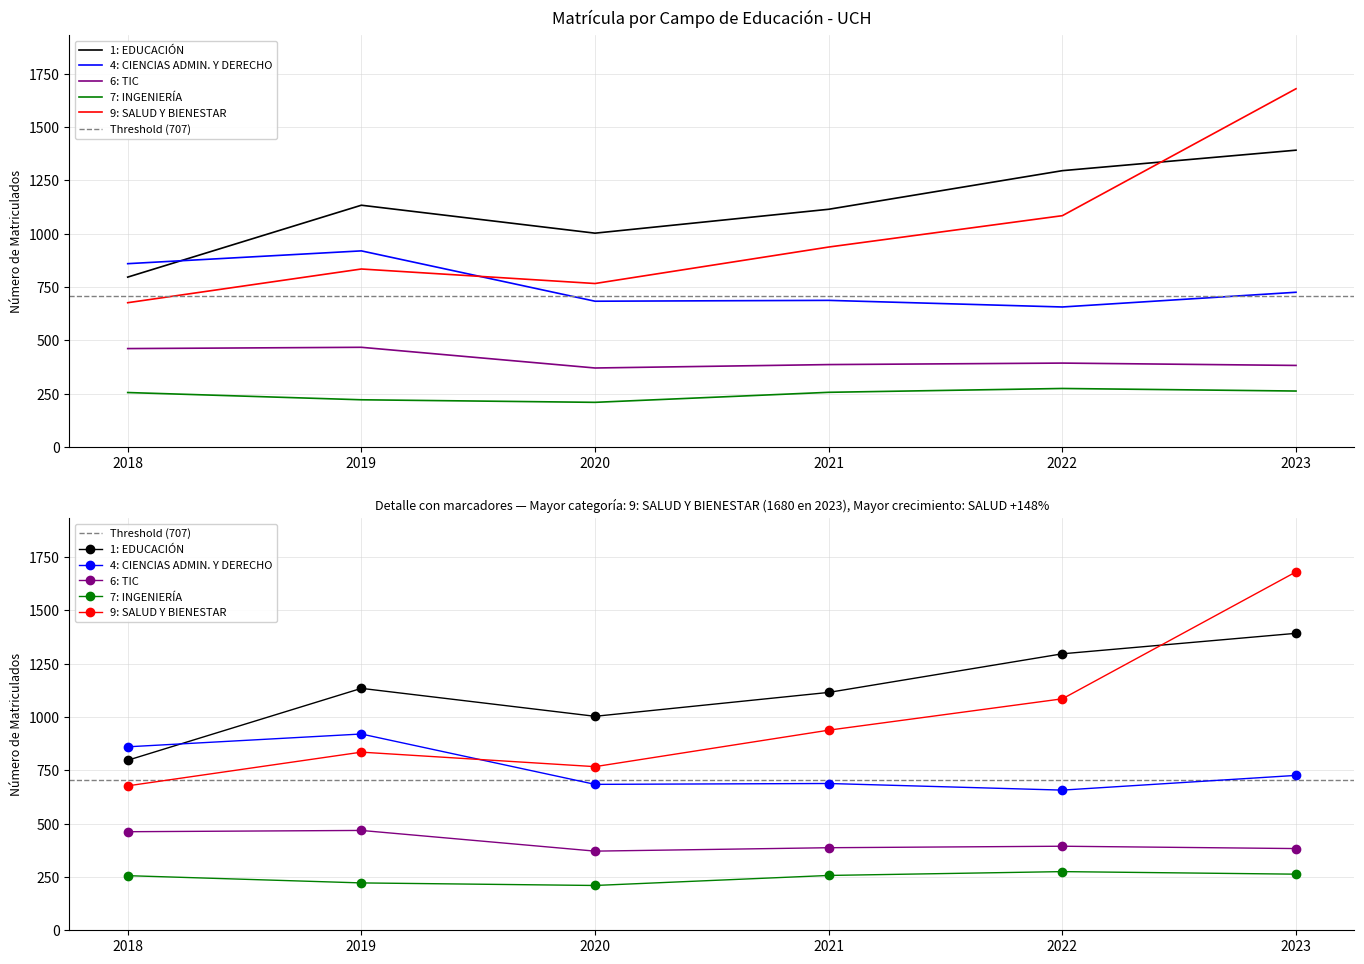

What is the value of the 9: SALUD Y BIENESTAR point at the 5th from the left?

1085